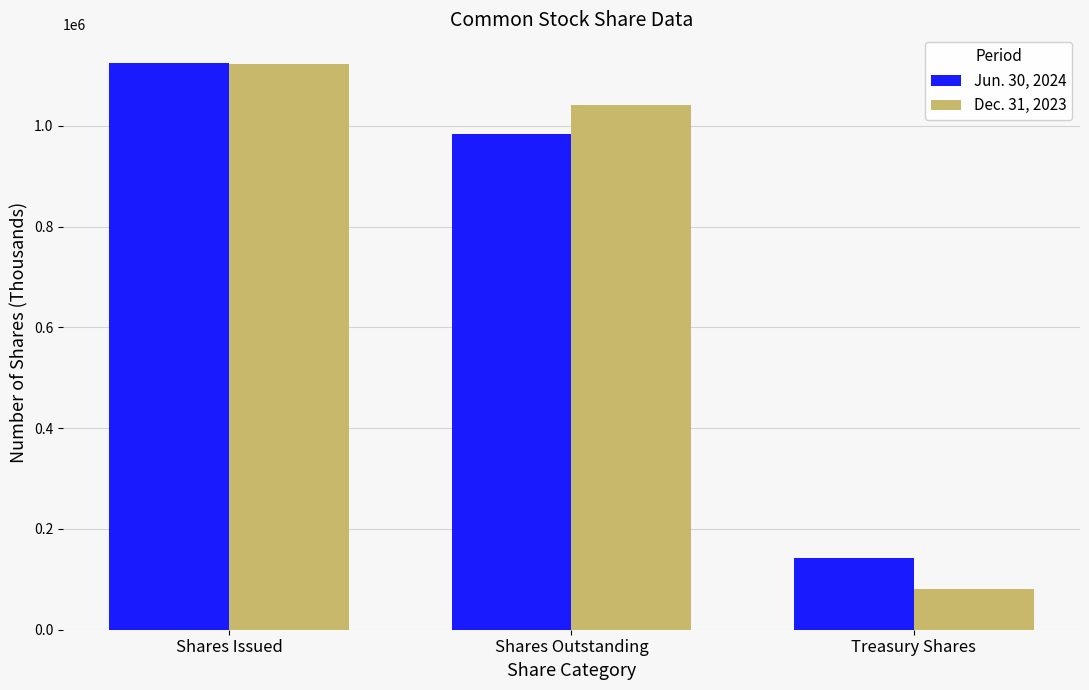

Does the chart contain stacked bars?

No